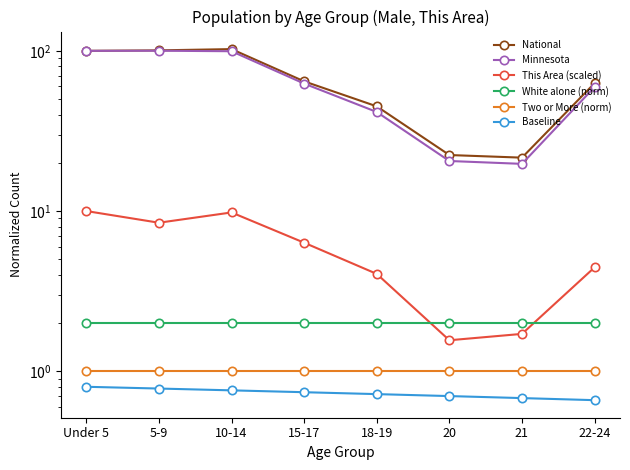

What is the difference between the National values at Under 5 and 20?

77.6